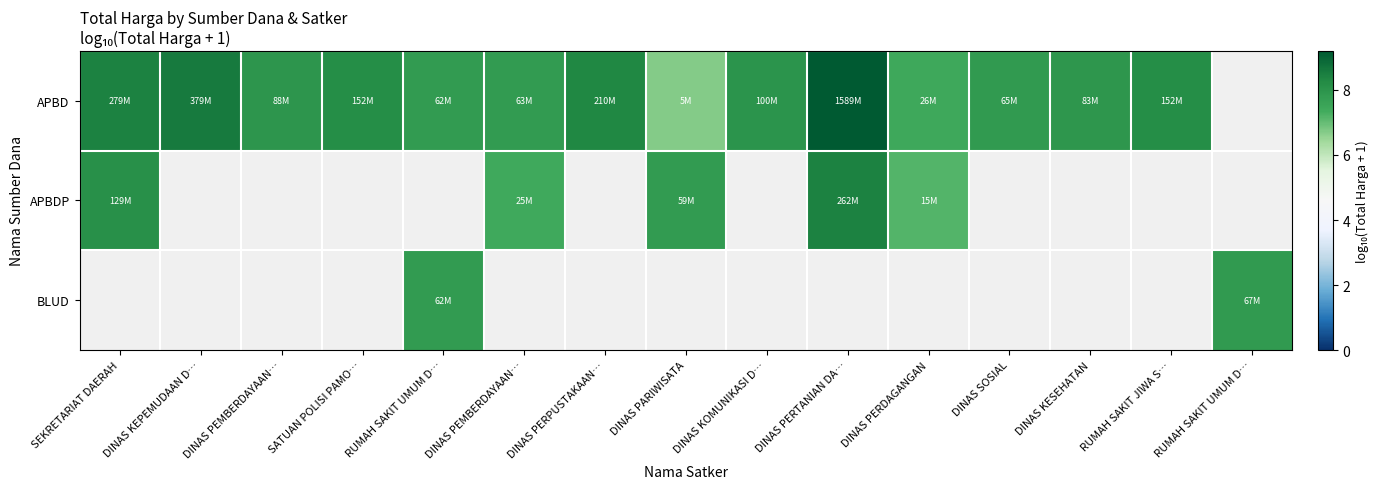

What value does the APBDP series have at DINAS PERTANIAN DA…?

8.4